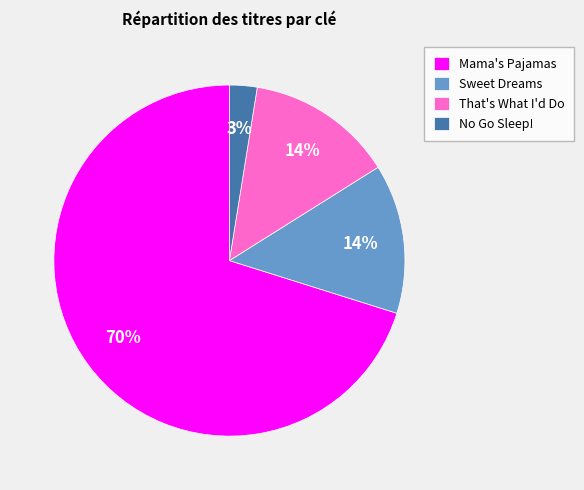

How many slices are in this pie chart?

4